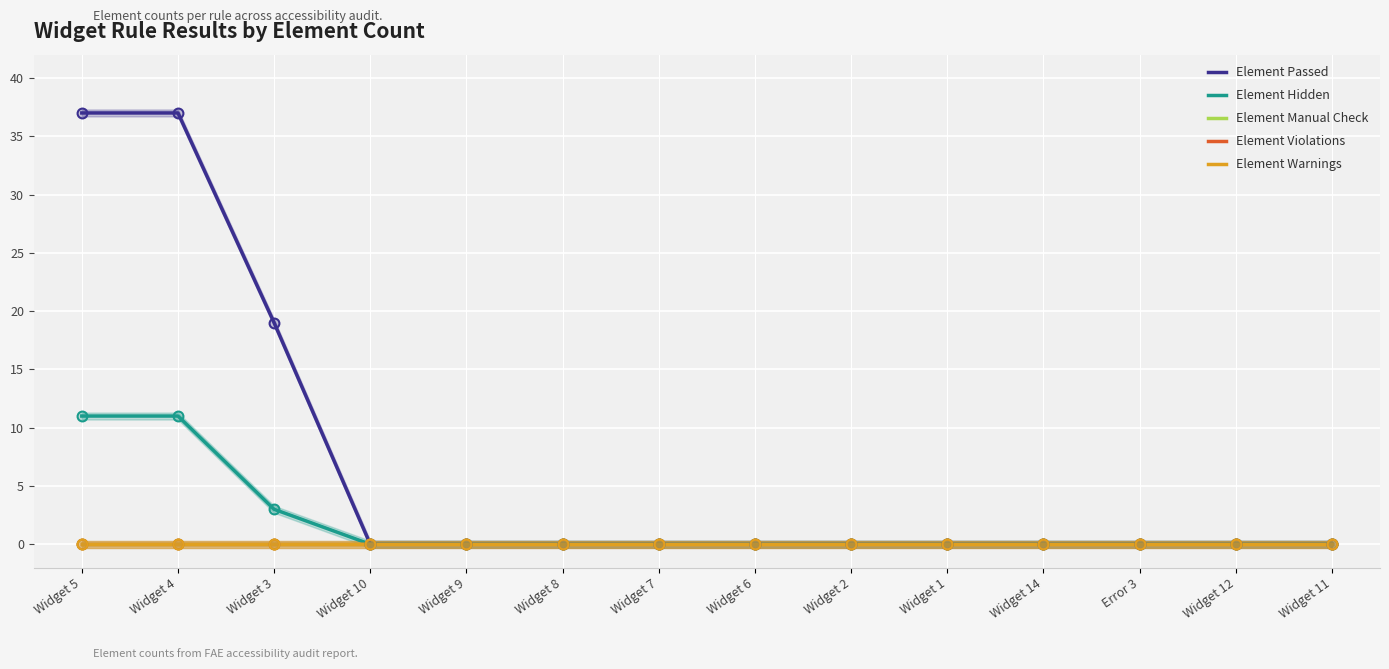

Which series has the largest total across all categories?

Element Passed